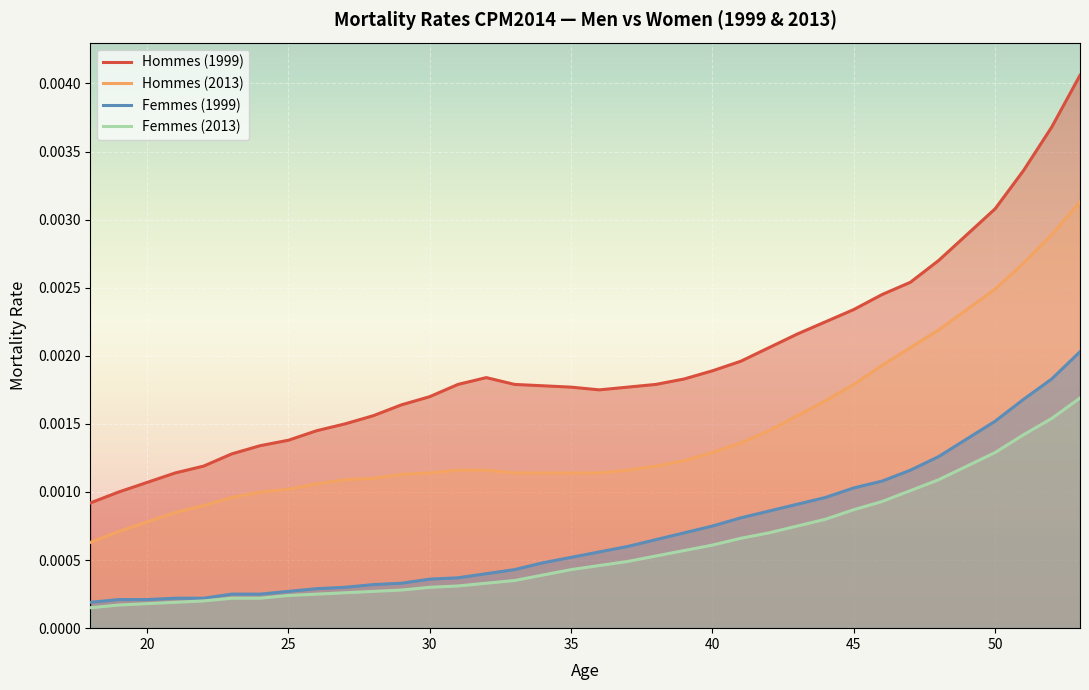

Which series has the largest total across all categories?

Hommes (1999)